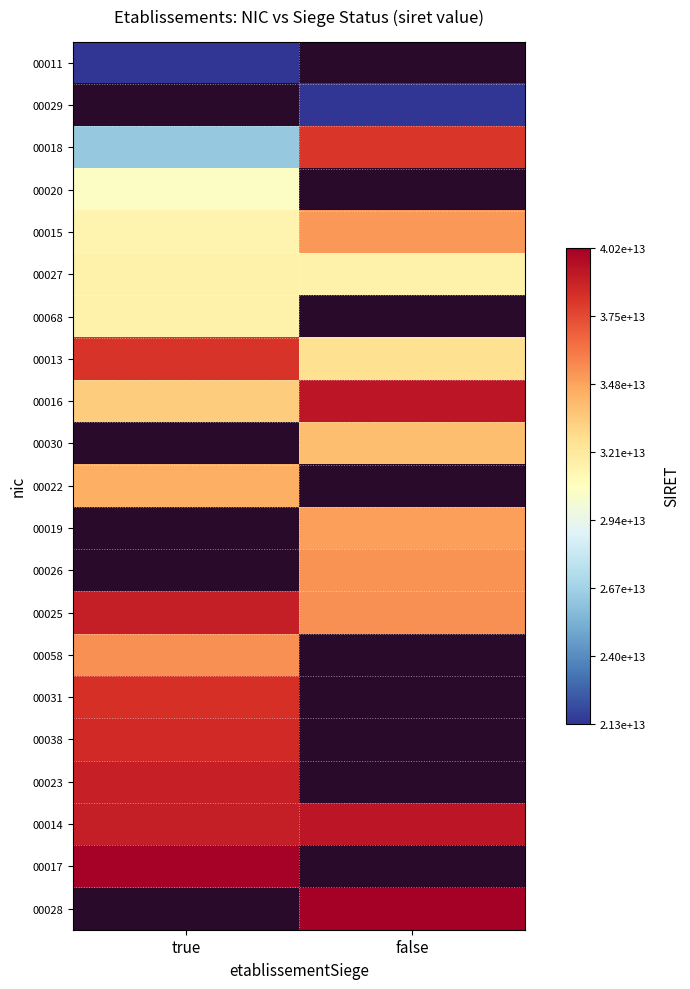

The value of 00027 at true is 20618876678673.8. True or false?

False